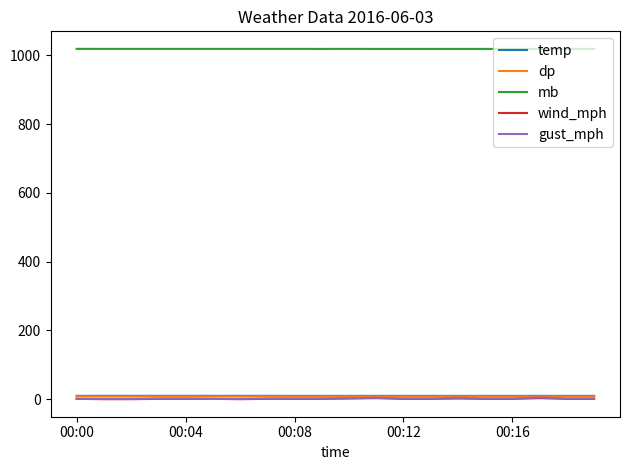

How many distinct data groups are displayed?

5